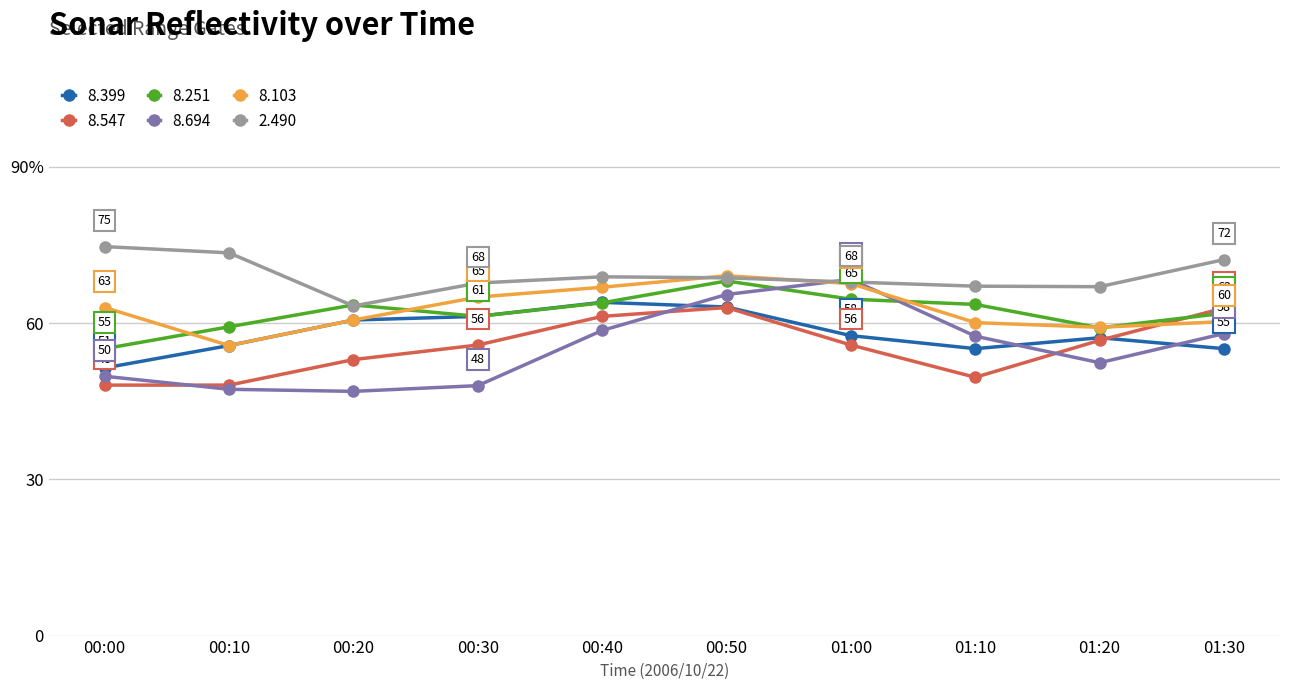

Does the chart have visible grid lines?

Yes